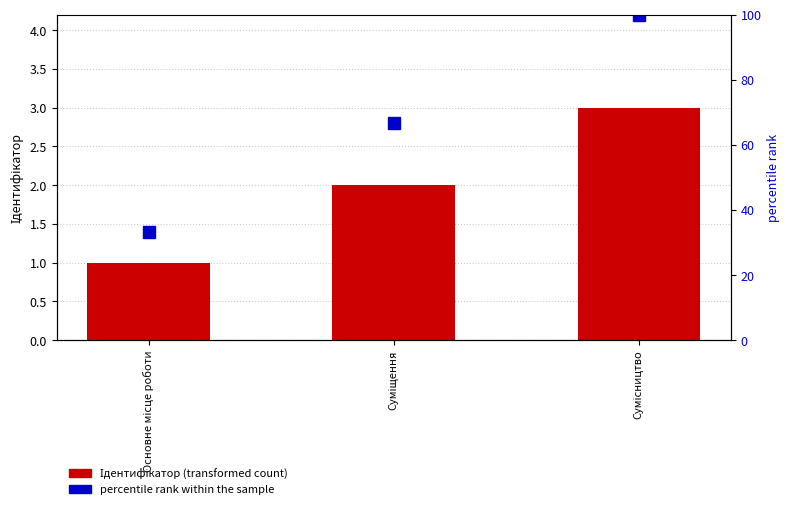

Which series has the widest spread of values?

percentile rank within the sample